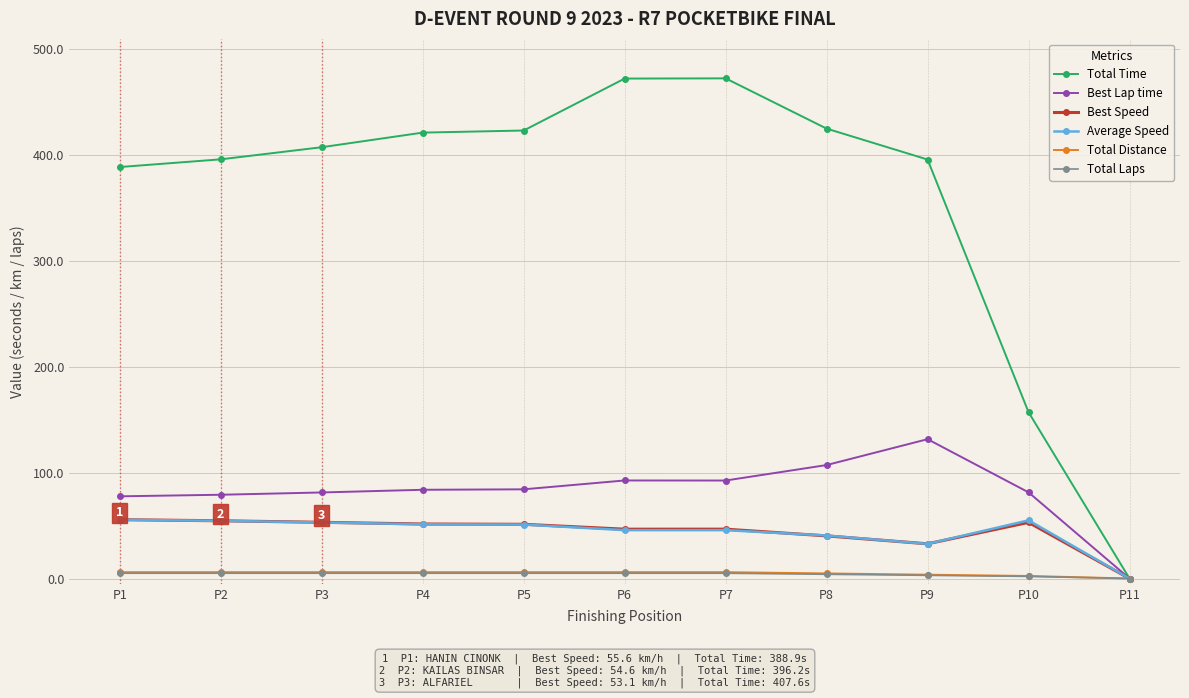

What is the highest value of the Total Time series?

472.7